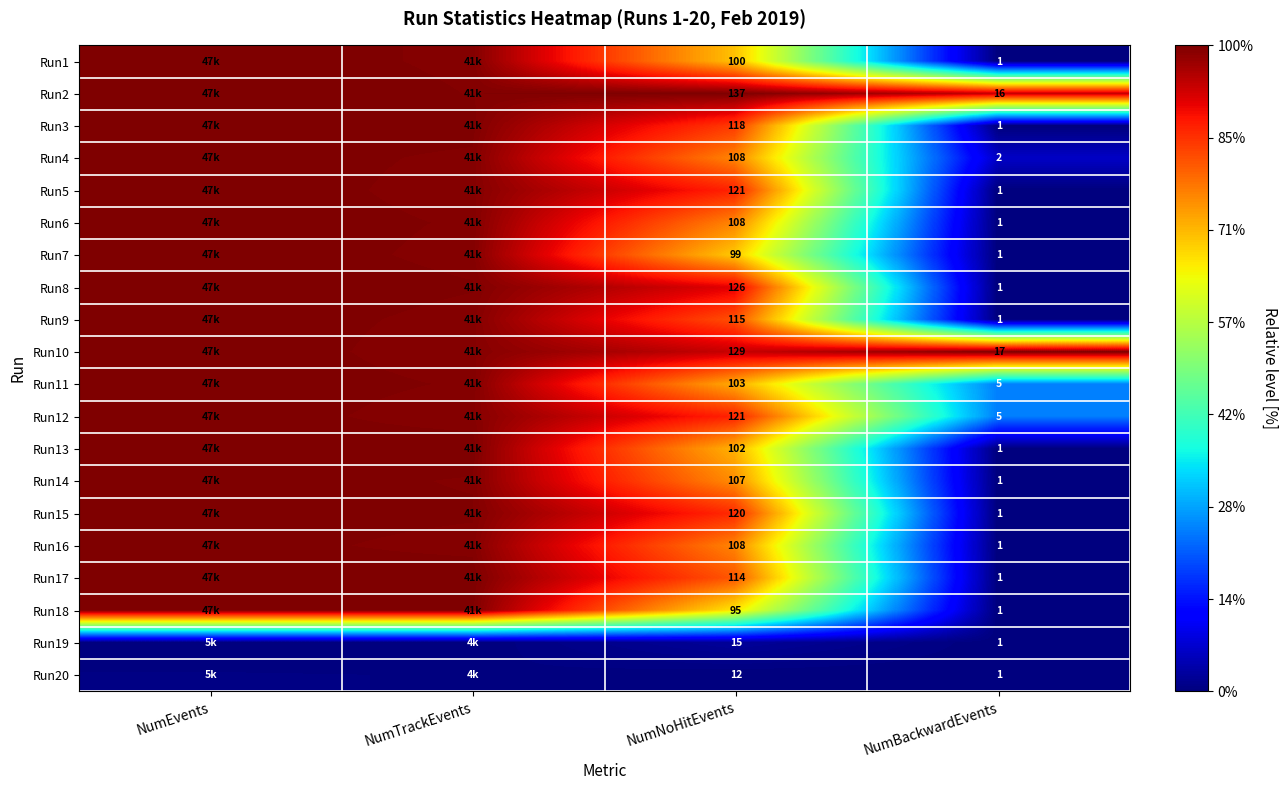

Is the value of Run14 at NumBackwardEvents greater than the value of Run15 at NumNoHitEvents?

No